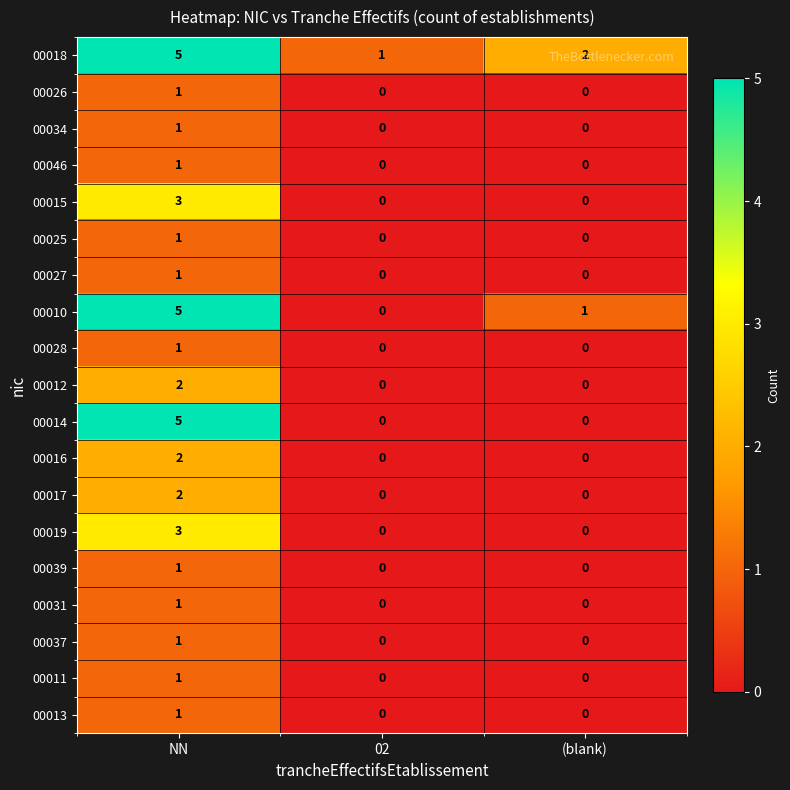

Count the 00026 values in the range 0 to 1.

3